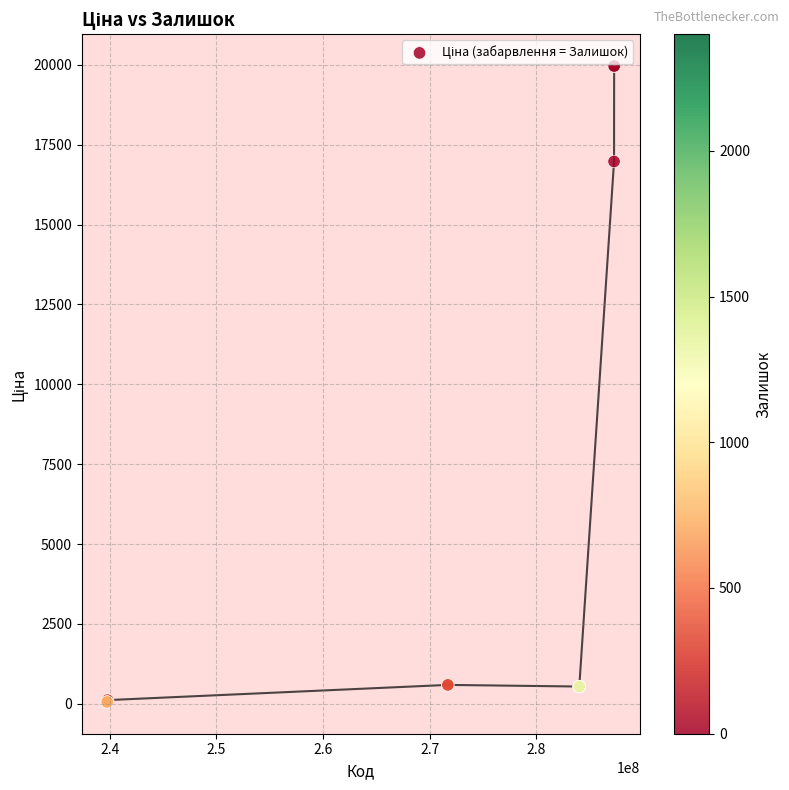

What Y value in the scatter plot is closest to 10010?

16976.3